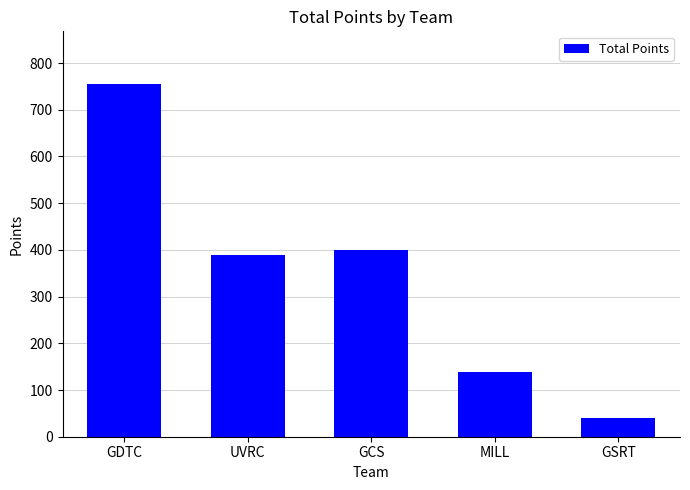

Reading left to right, list all the values displayed in this chart.

GDTC=754.7	UVRC=389.7	GCS=399.1	MILL=137.7	GSRT=40.0